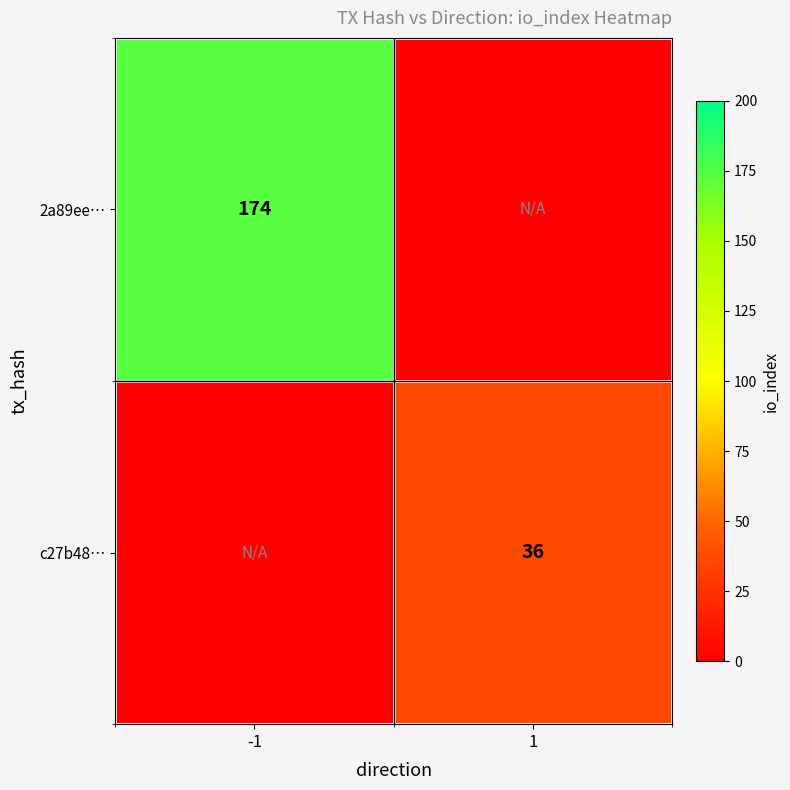

What is the maximum value shown in the chart?

174